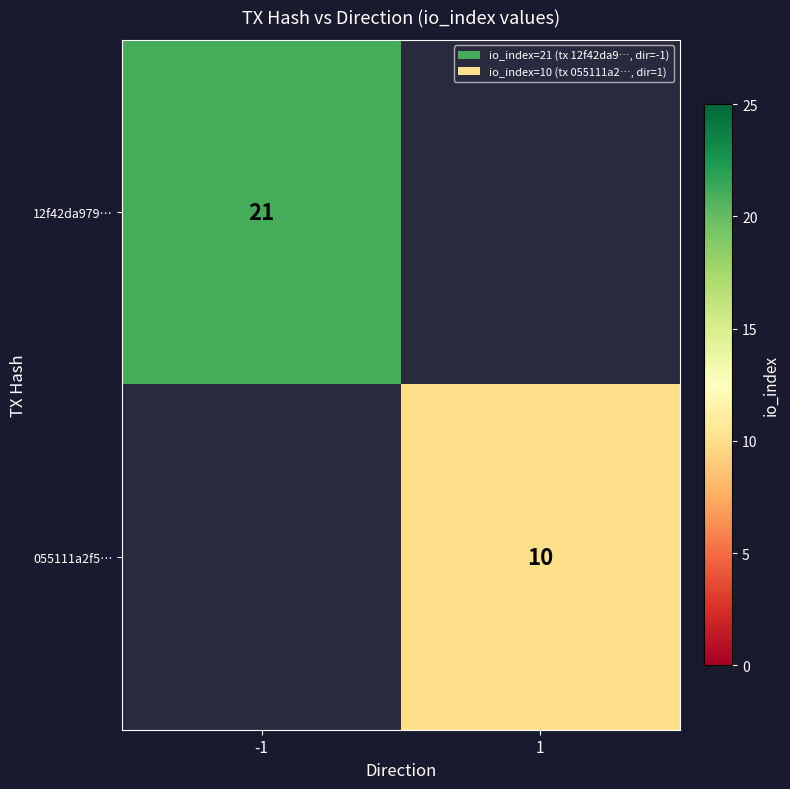

Which category has the highest value across all series?

-1